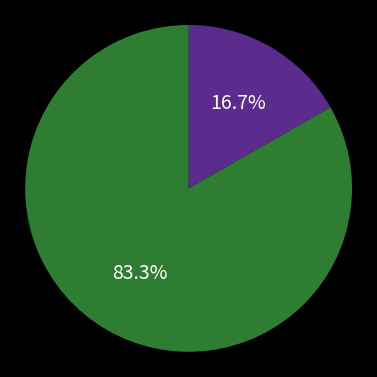

Is there a majority slice in this chart?

Yes